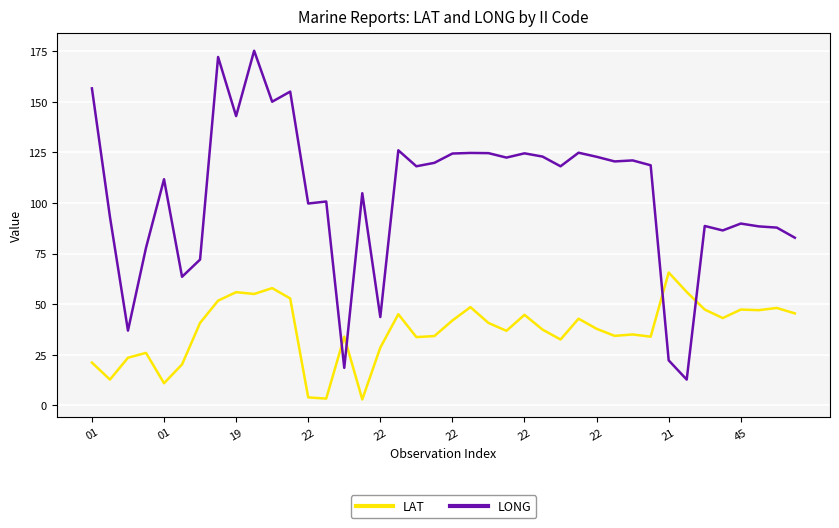

What is the difference between the maximum and minimum values in the LAT series?

62.7